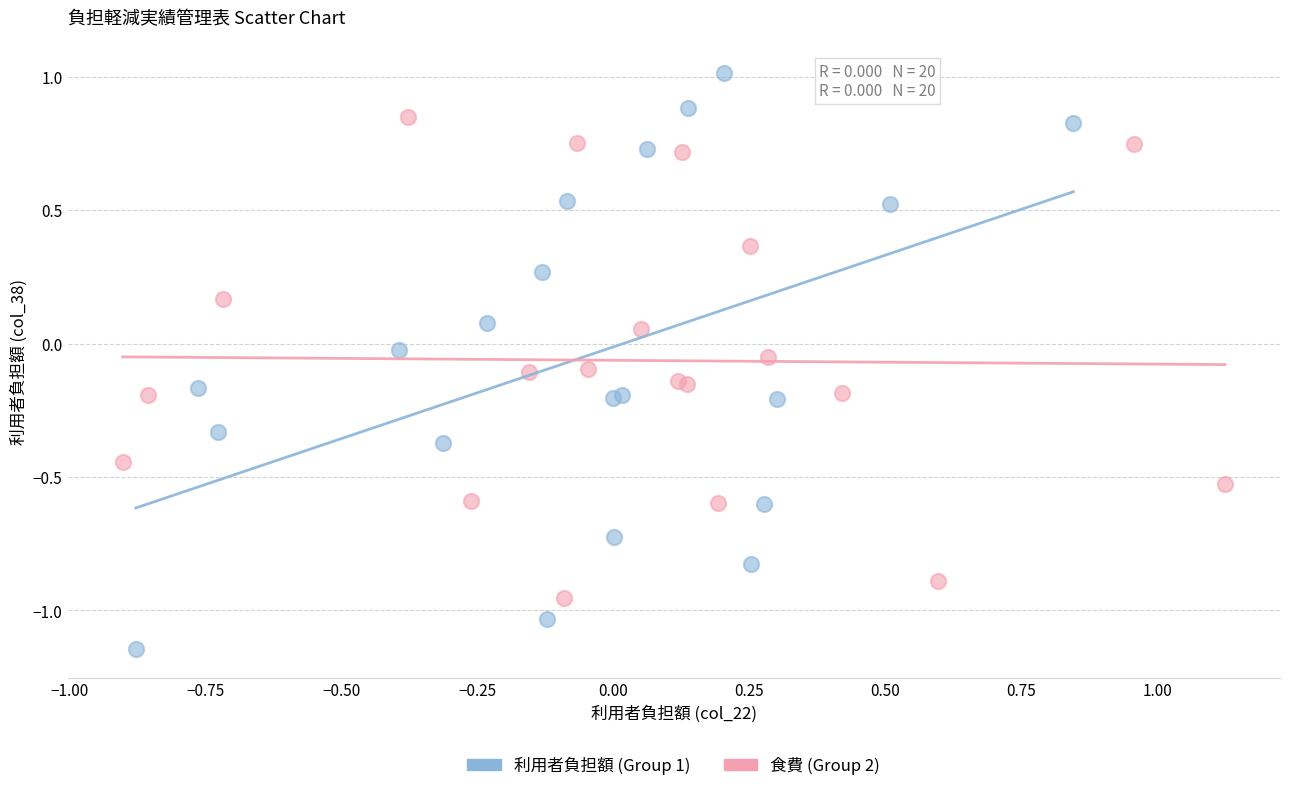

Which series reaches the minimum Y coordinate?

利用者負担額 (Group 1)